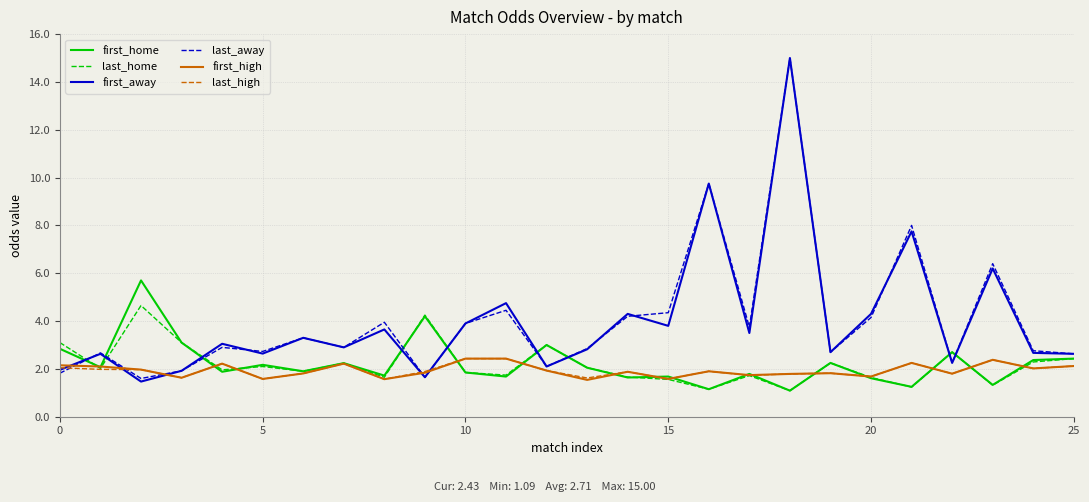

Which series has the widest spread of values?

first_away